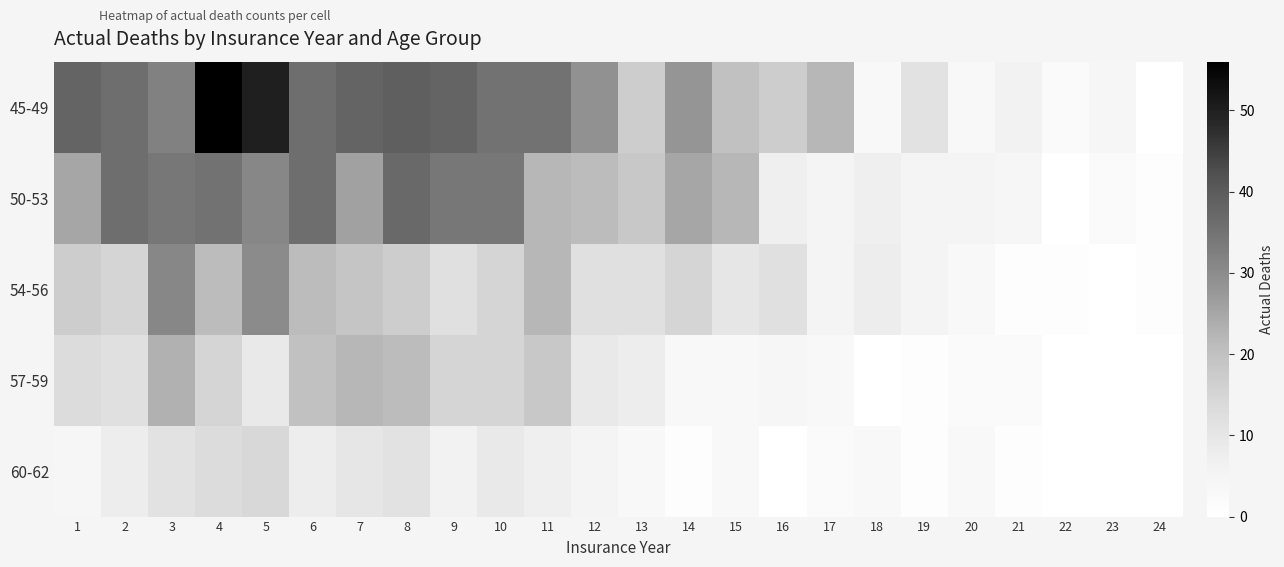

How many data points in 50-53 are above 25?

9